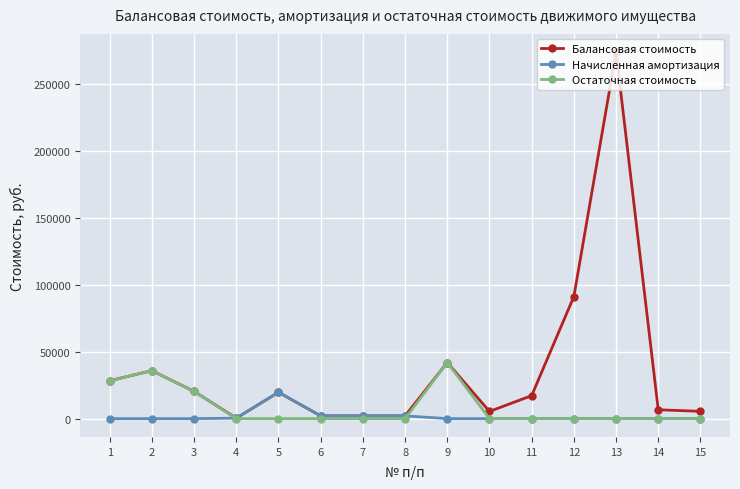

The value of Остаточная стоимость at 13 is 0.0. True or false?

True